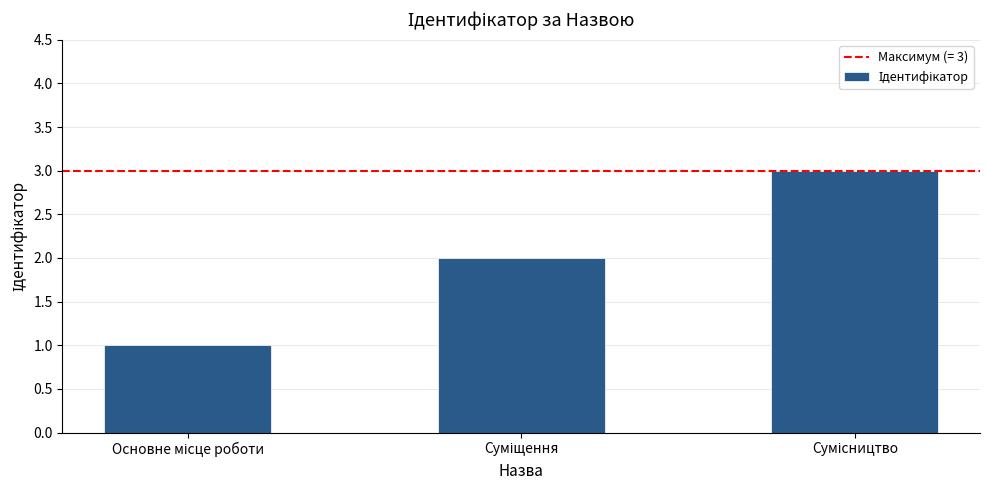

What is the greatest value displayed?

3